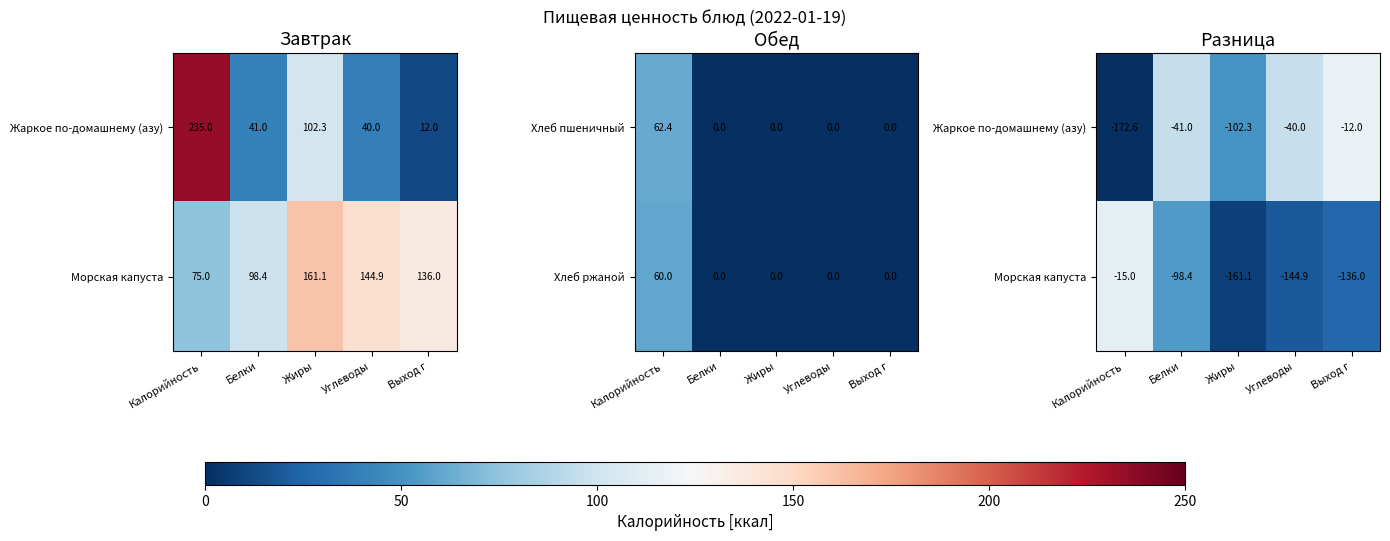

What is the highest value of the Хлеб пшеничный series?

62.4